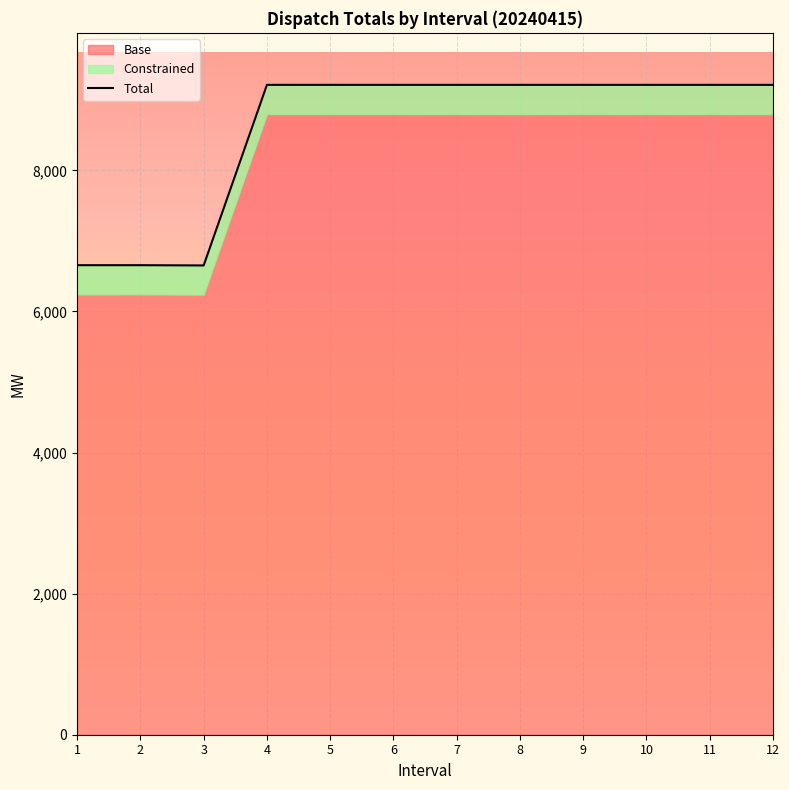

What is the greatest value displayed?

9212.1